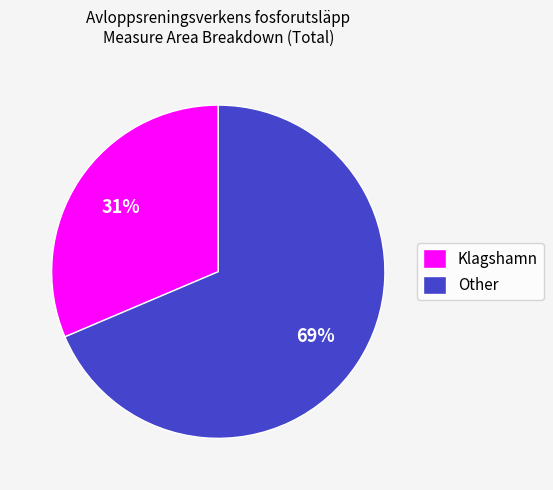

Count the number of slices in the pie.

2